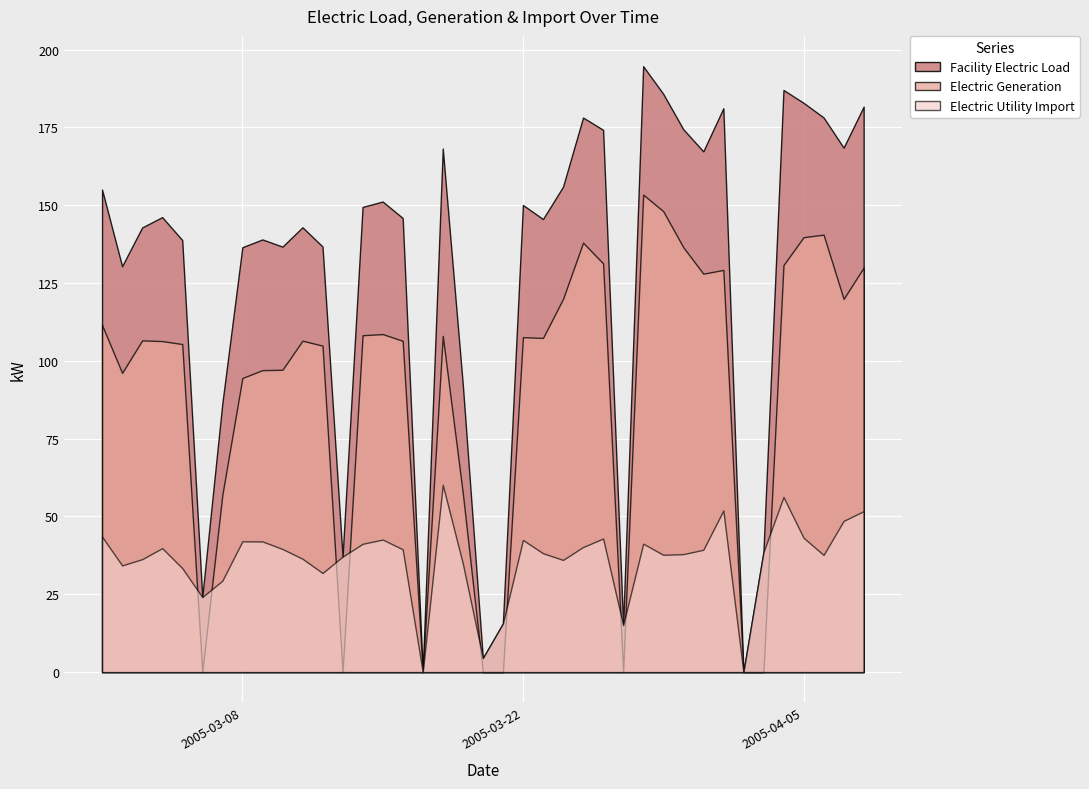

What are all the series names shown in the legend?

Facility Electric Load, Electric Generation, Electric Utility Import